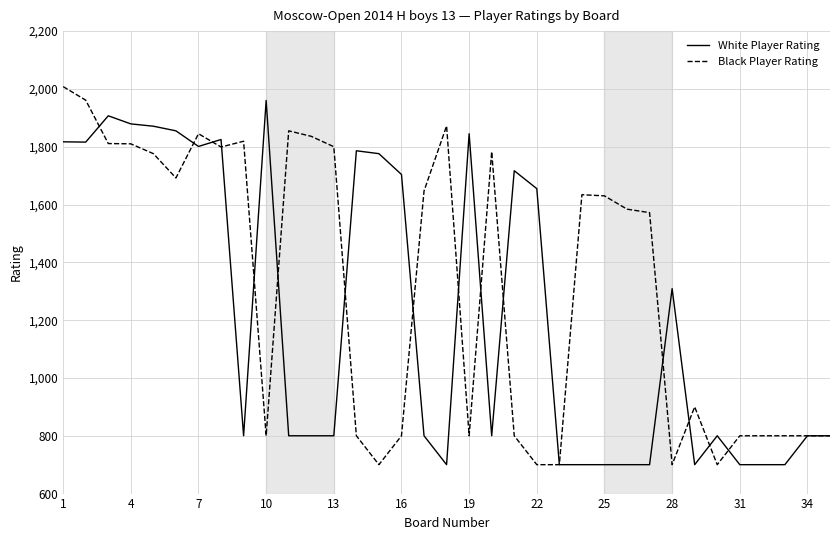

What is the highest value of the White Player Rating series?

1960